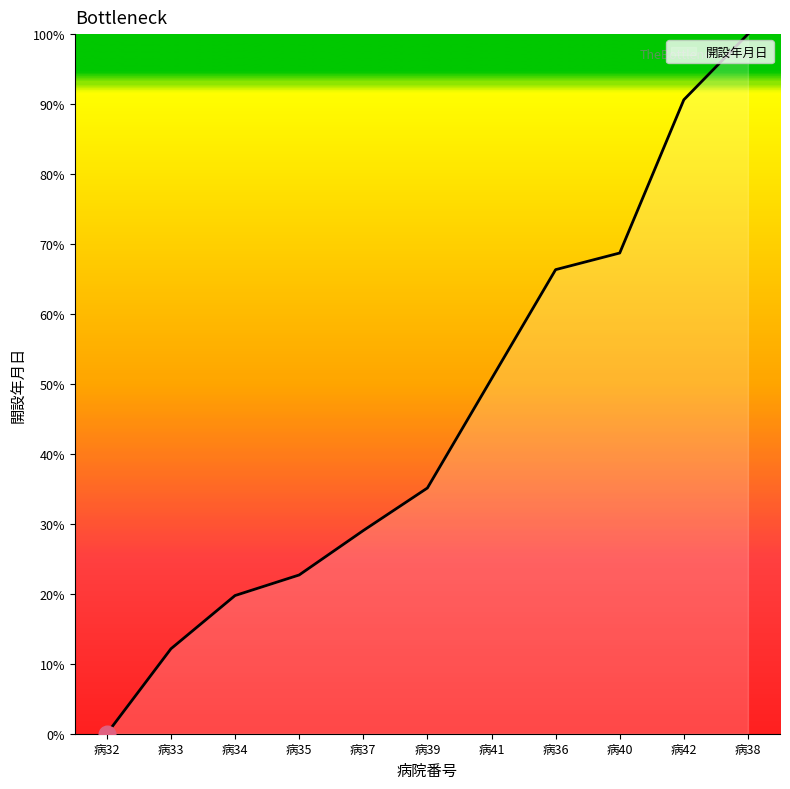

Reading left to right, extract all data points from this chart.

病32=0.0	病33=12.1	病34=19.8	病35=22.7	病37=29.0	病39=35.1	病41=50.7	病36=66.3	病40=68.7	病42=90.6	病38=100.0